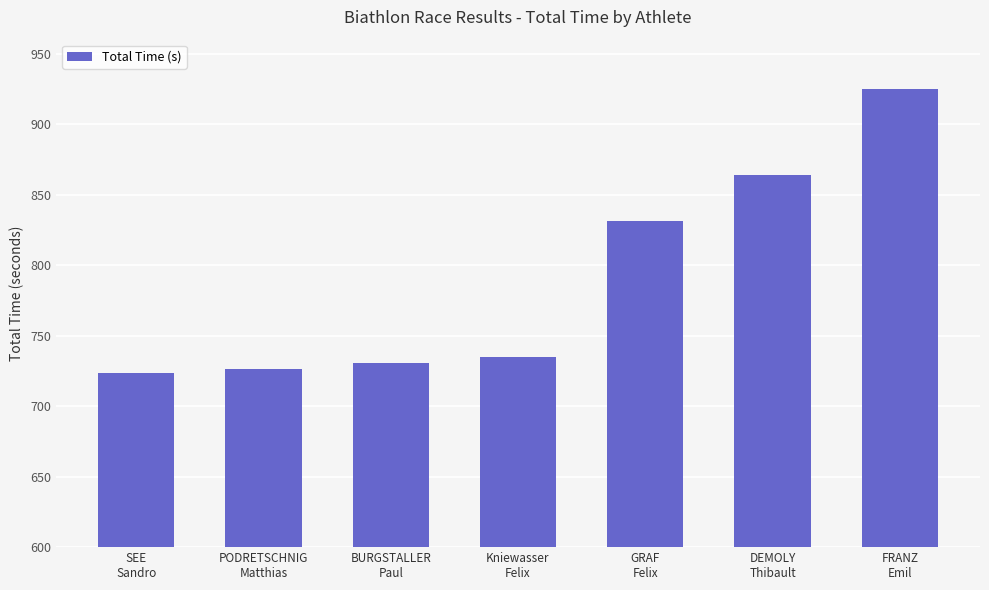

The value at FRANZ
Emil is 1598.4. True or false?

False